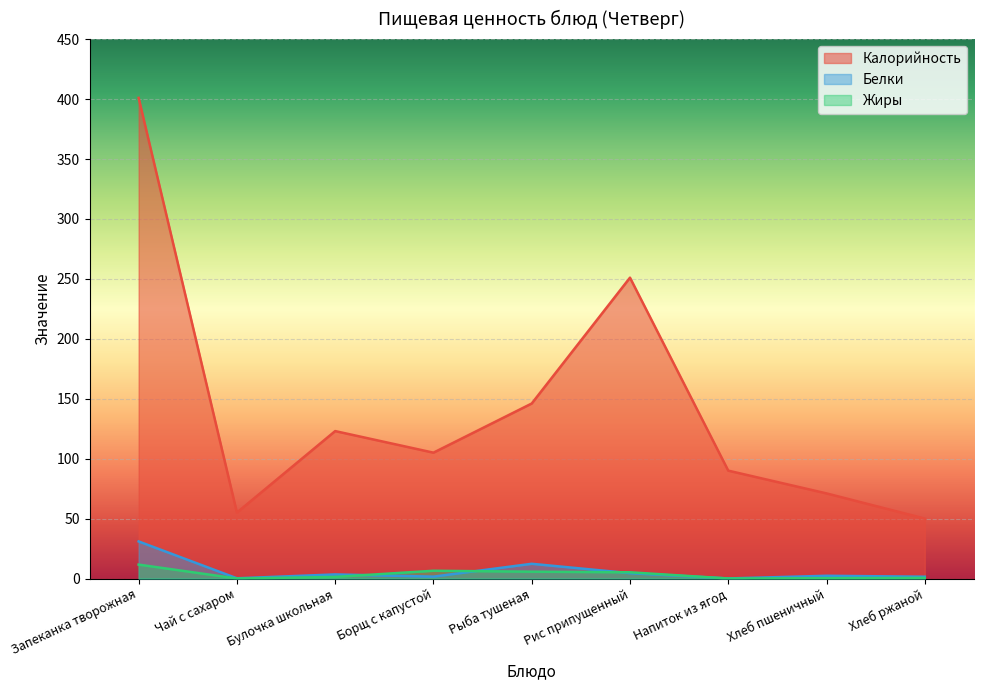

How many data points in Жиры are above 1?

5